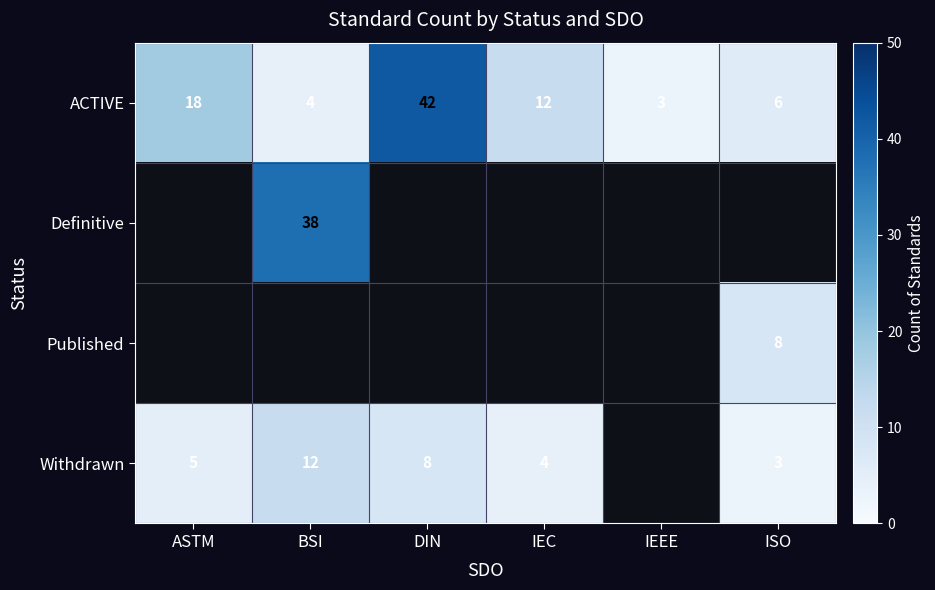

Where is ACTIVE nearest to the value 22?

ASTM